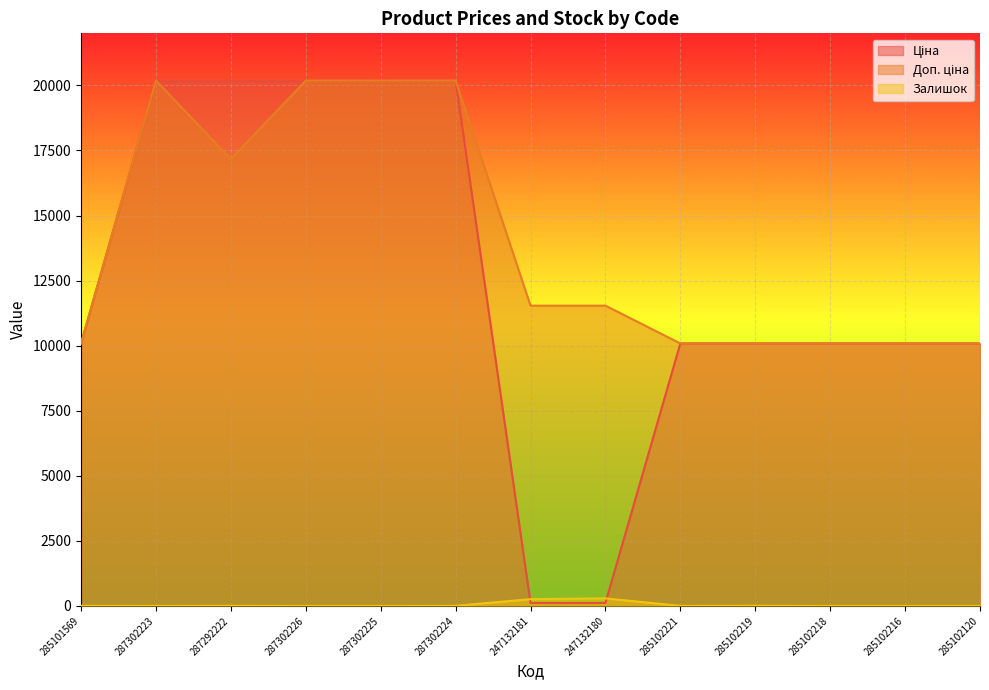

What is the maximum value shown in the chart?

20186.0